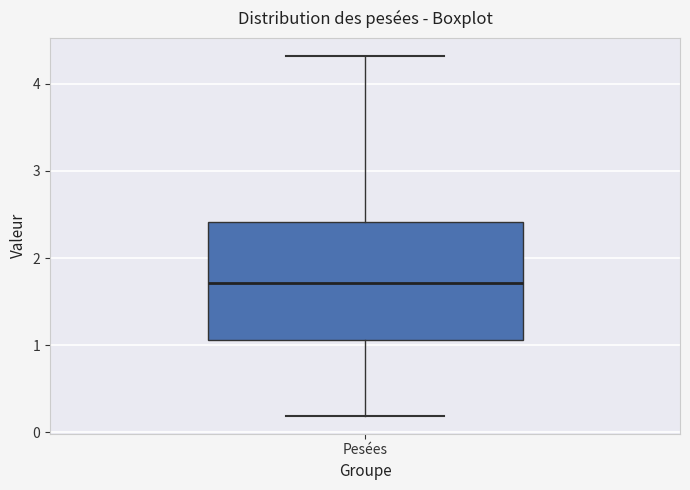

Where is the lower edge of the box for Pesées on the y-axis? The values are not printed on the chart, so give them approximately, as read against the axis.

1.1